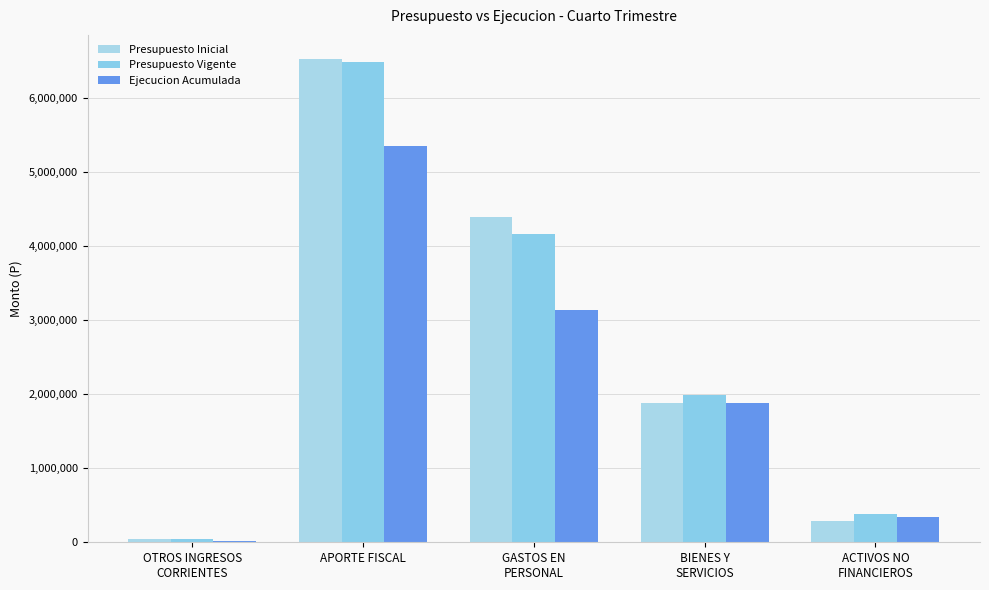

Which series has the largest range (max minus min)?

Presupuesto Inicial